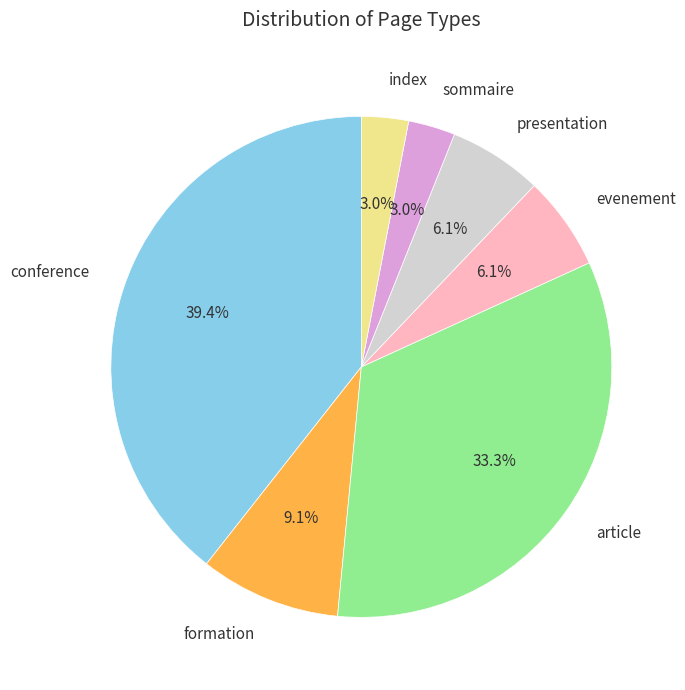

Is there any slice that represents more than half of the pie?

No